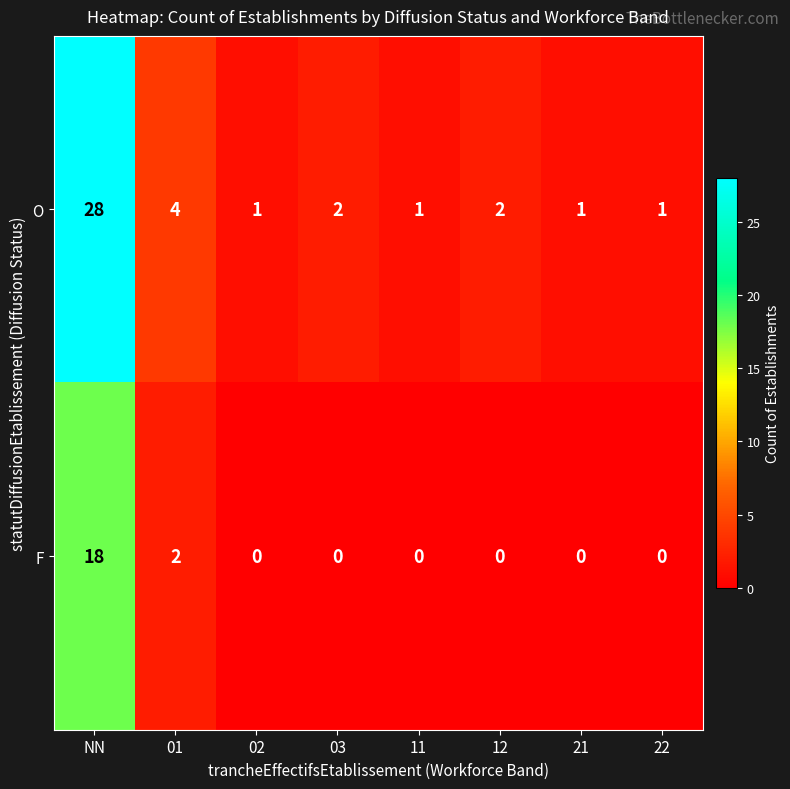

How many values in the F series exceed 0?

2